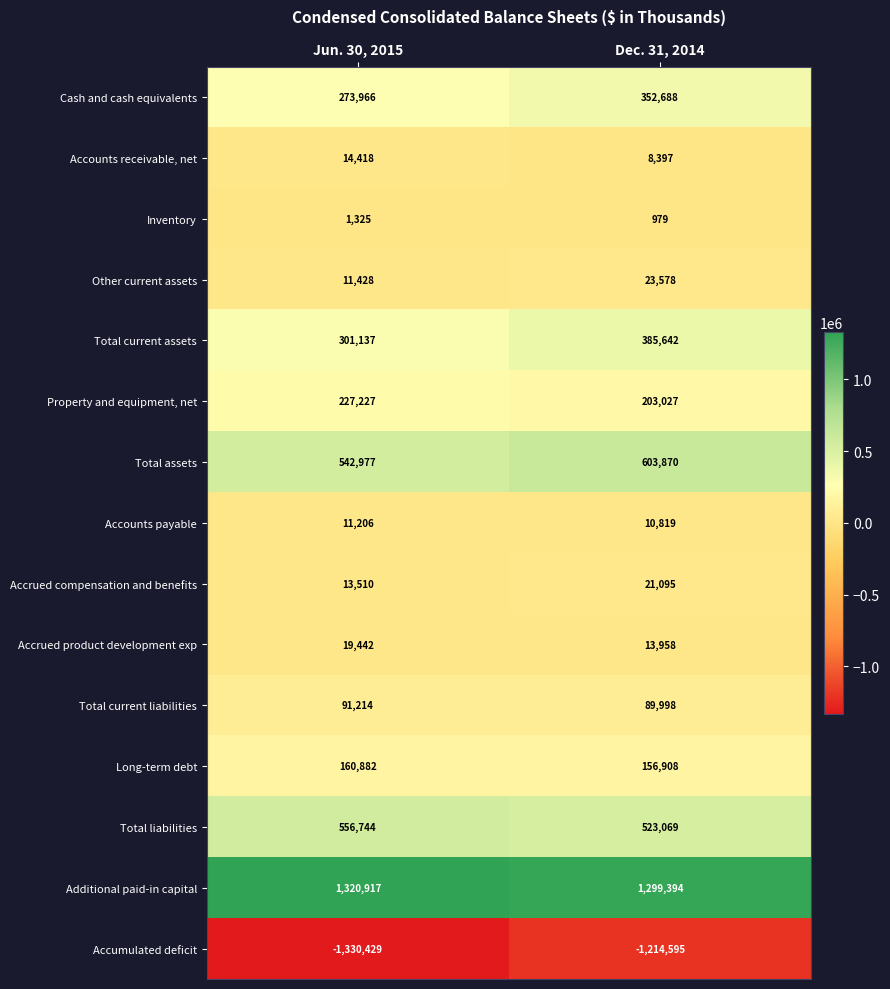

Reading right to left, what are all the values shown in this chart?

Cash and cash equivalents: 352688	273966
Accounts receivable, net: 8397	14418
Inventory: 979	1325
Other current assets: 23578	11428
Total current assets: 385642	301137
Property and equipment, net: 203027	227227
Total assets: 603870	542977
Accounts payable: 10819	11206
Accrued compensation and benefits: 21095	13510
Accrued product development exp: 13958	19442
Total current liabilities: 89998	91214
Long-term debt: 156908	160882
Total liabilities: 523069	556744
Additional paid-in capital: 1299394	1320917
Accumulated deficit: -1214595	-1330429